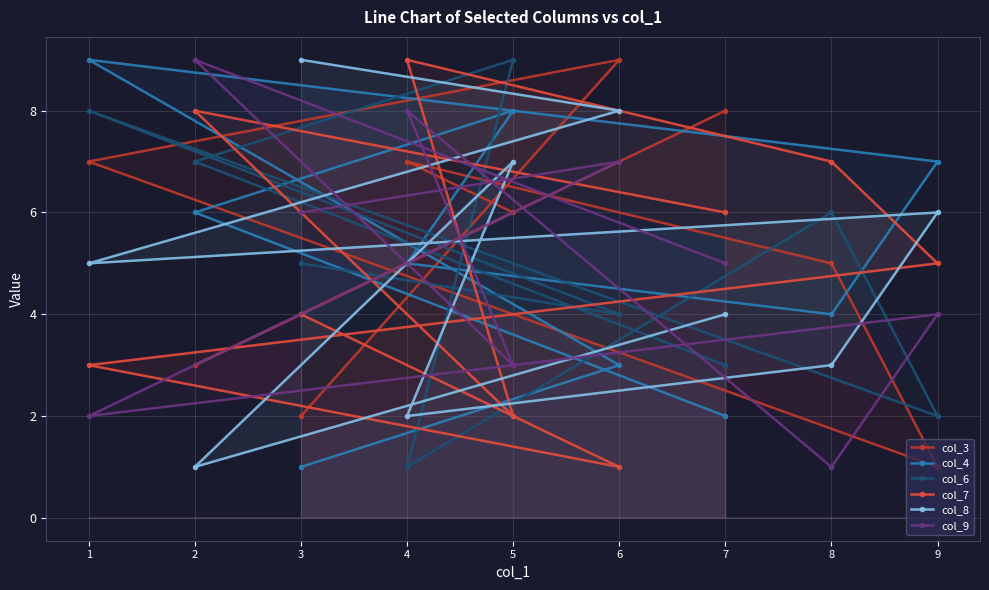

Reading left to right, extract all data points from this chart.

col_3: 1=7	2=3	3=2	4=7	5=6	6=9	7=8	8=5	9=1
col_4: 1=9	2=6	3=1	4=5	5=8	6=3	7=2	8=4	9=7
col_6: 1=8	2=7	3=5	4=1	5=9	6=4	7=3	8=6	9=2
col_7: 1=3	2=8	3=4	4=9	5=2	6=1	7=6	8=7	9=5
col_8: 1=5	2=1	3=9	4=2	5=7	6=8	7=4	8=3	9=6
col_9: 1=2	2=9	3=6	4=8	5=3	6=7	7=5	8=1	9=4